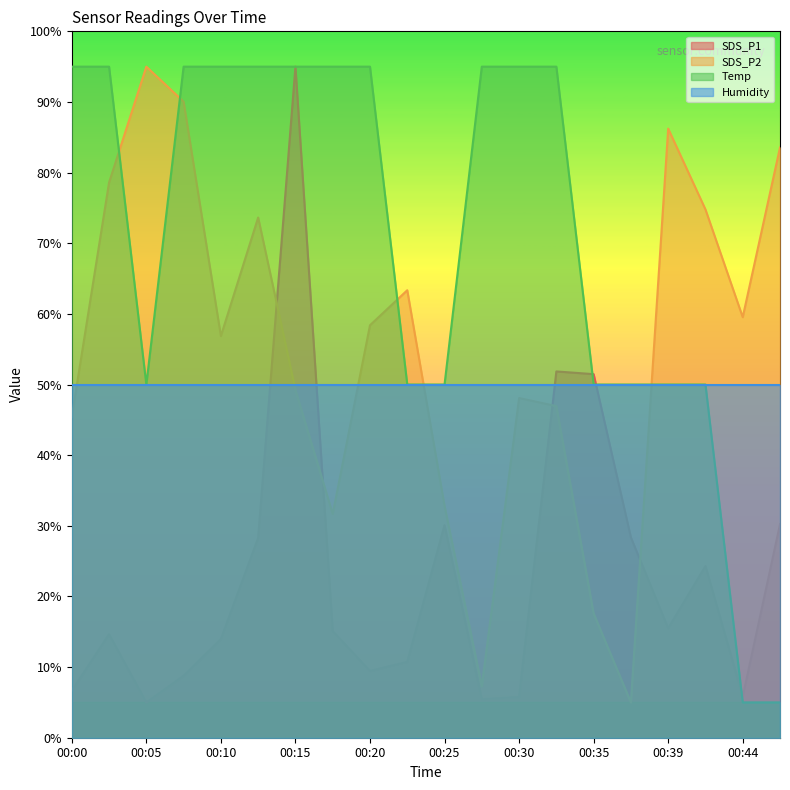

How many lines are shown in the chart?

4